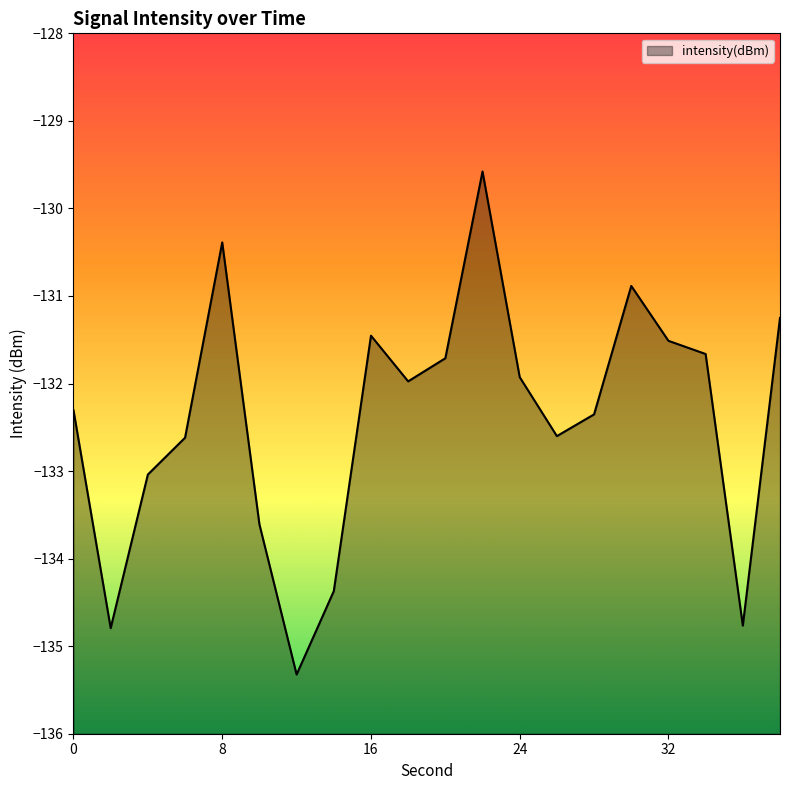

Rank the categories by value from highest to lowest.

22, 8, 30, 38, 16, 32, 34, 20, 24, 18, 0, 28, 26, 6, 4, 10, 14, 36, 2, 12